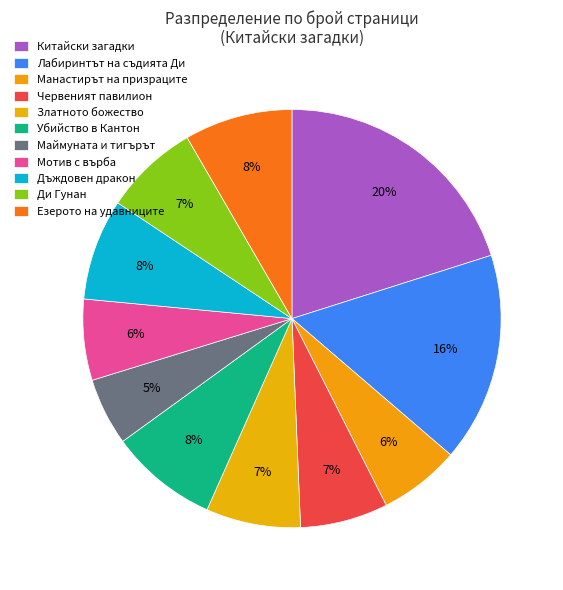

What is the ratio of the value at Червеният павилион to the value at Дъждовен дракон?

0.9